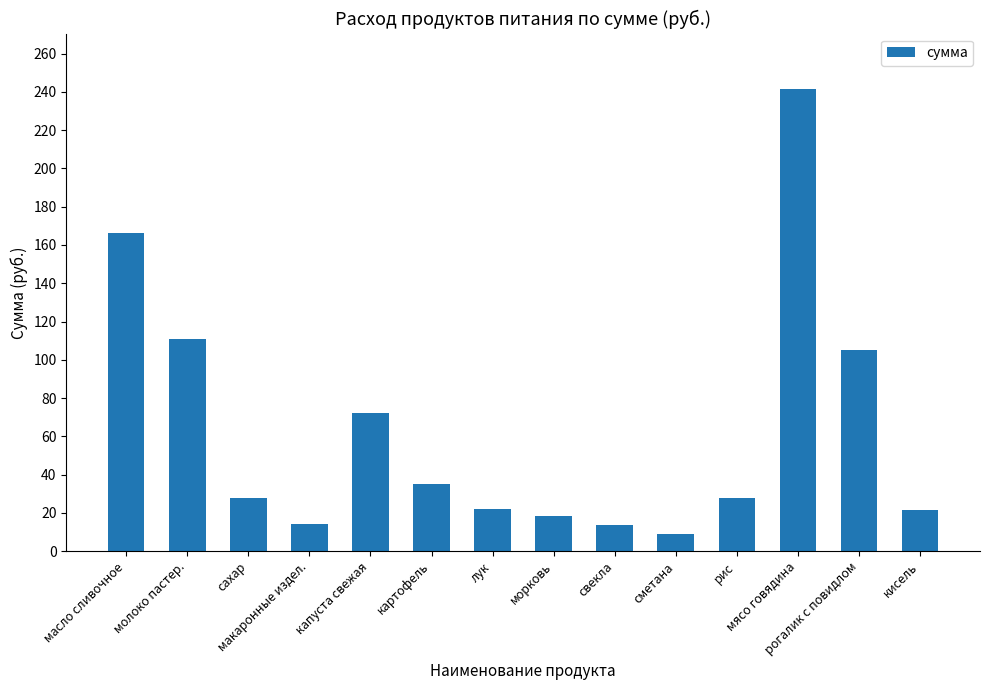

What is the value of the 9th bar from the left?

13.4